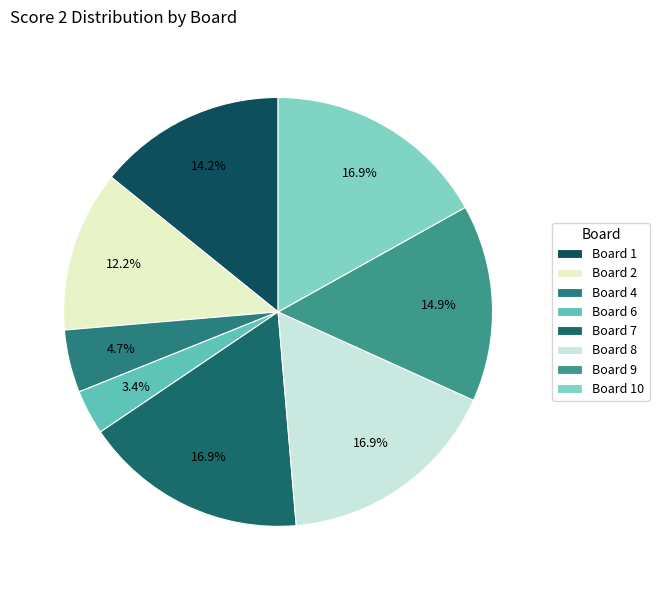

What percentage is NOT represented by Board 8?

83.1%